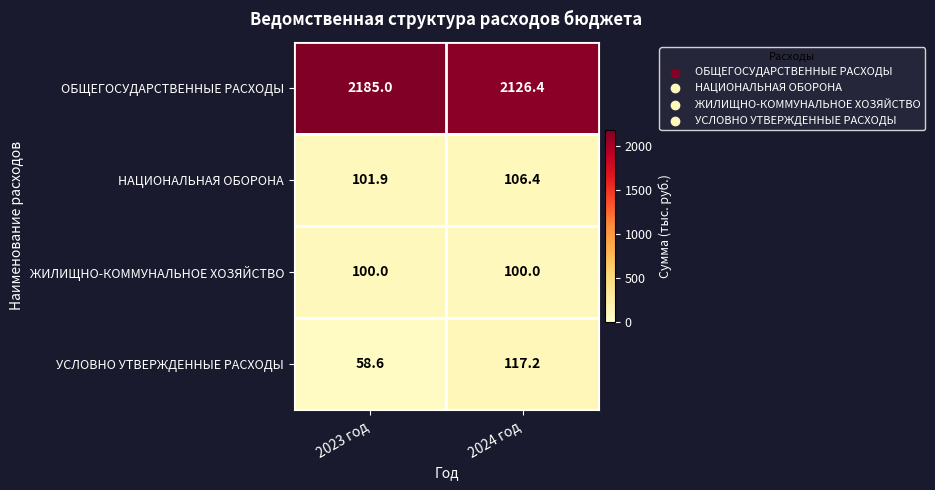

Count the number of categories in the chart.

2